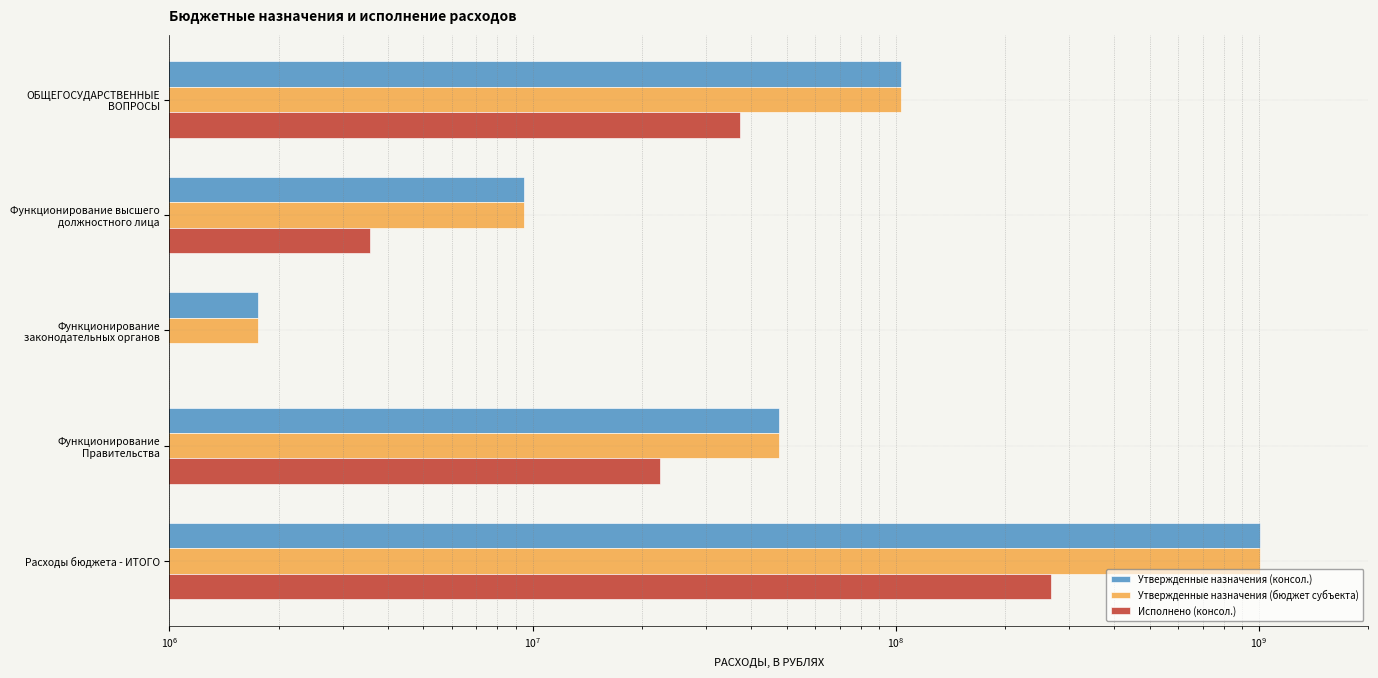

Reading right to left, transcribe all the data shown in this chart.

Утвержденные назначения (консол.): 1008400103.1	47692324.2	1751000.0	9454531.2	103476872.1
Утвержденные назначения (бюджет субъекта): 1008400103.1	47692324.2	1751000.0	9454531.2	103476872.1
Исполнено (консол.): 267357041.9	22375010.6	671805.2	3567489.4	37242493.2